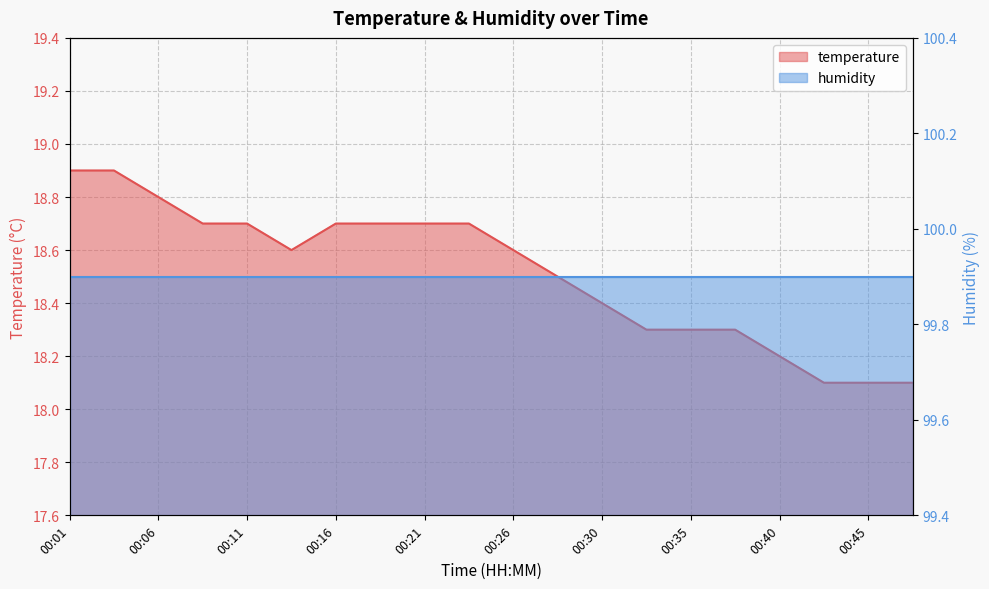

True or false: the data shows 18.7 at 00:16.

True